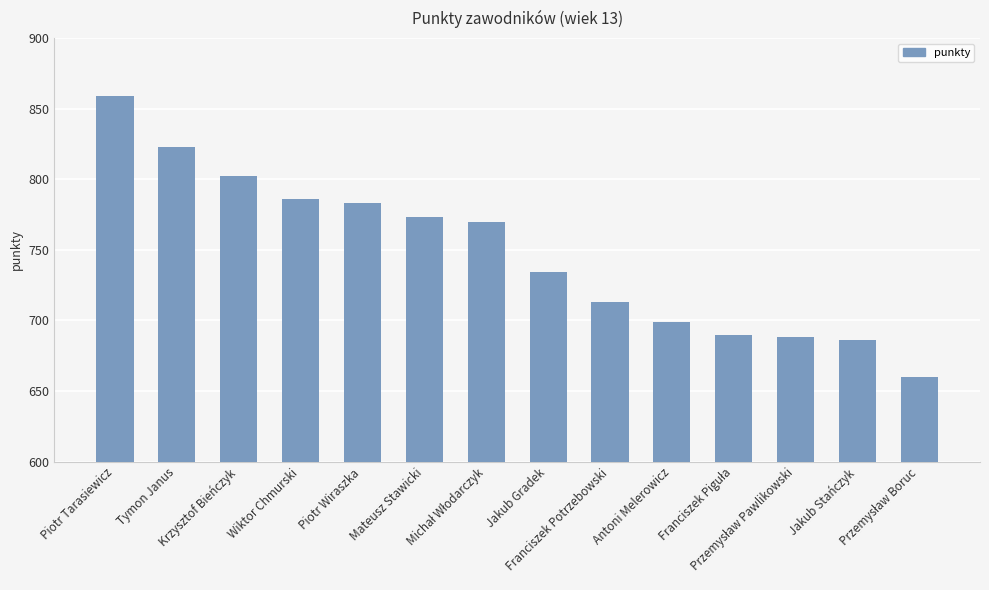

What is the label of the 9th bar from the left?

Franciszek Potrzebowski